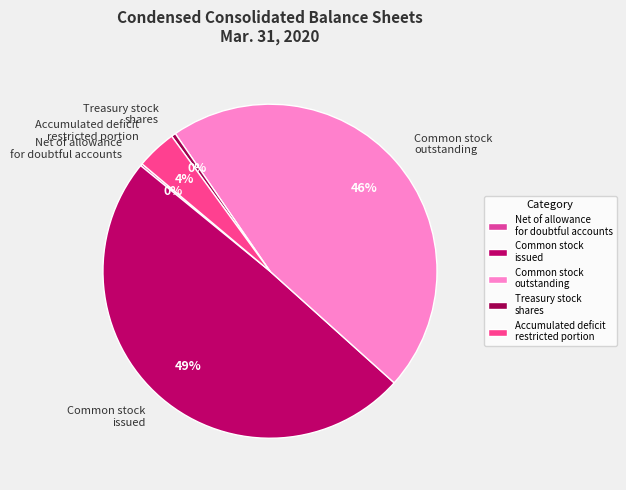

What percentage is the Common stock outstanding slice, to the nearest percent?

46%